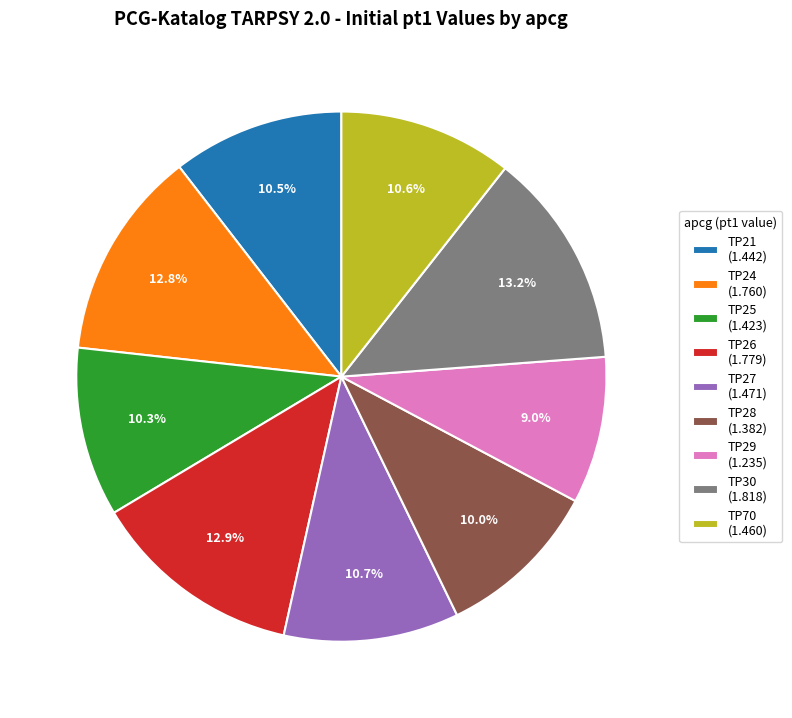

Combined, do TP28 and TP70 account for over 50%?

No